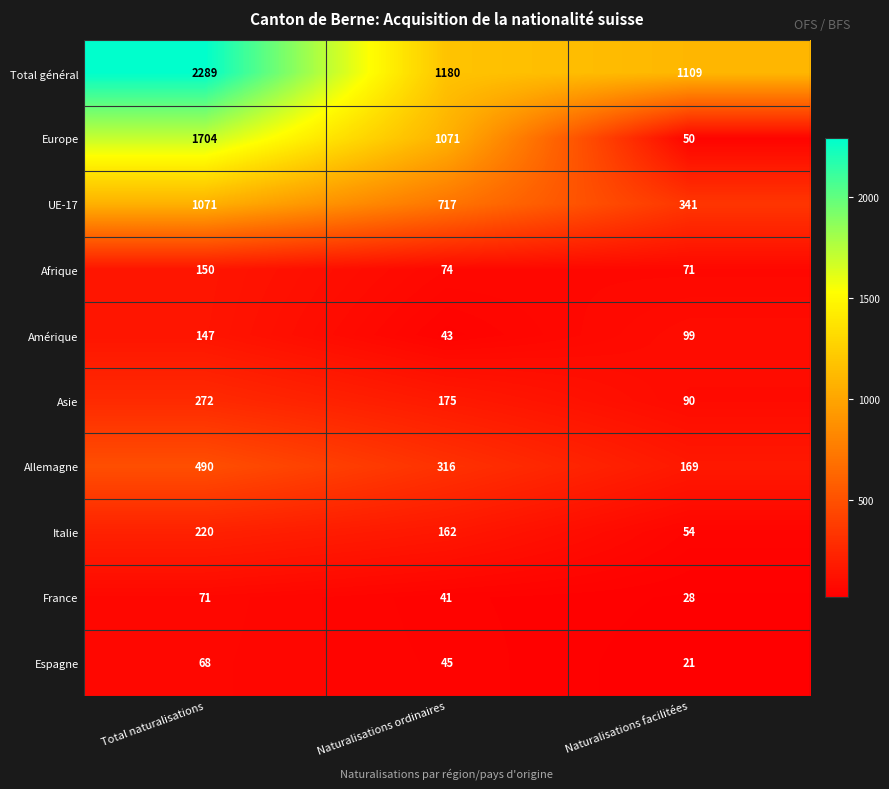

Is it true that Asie equals 90 at Naturalisations facilitées?

True